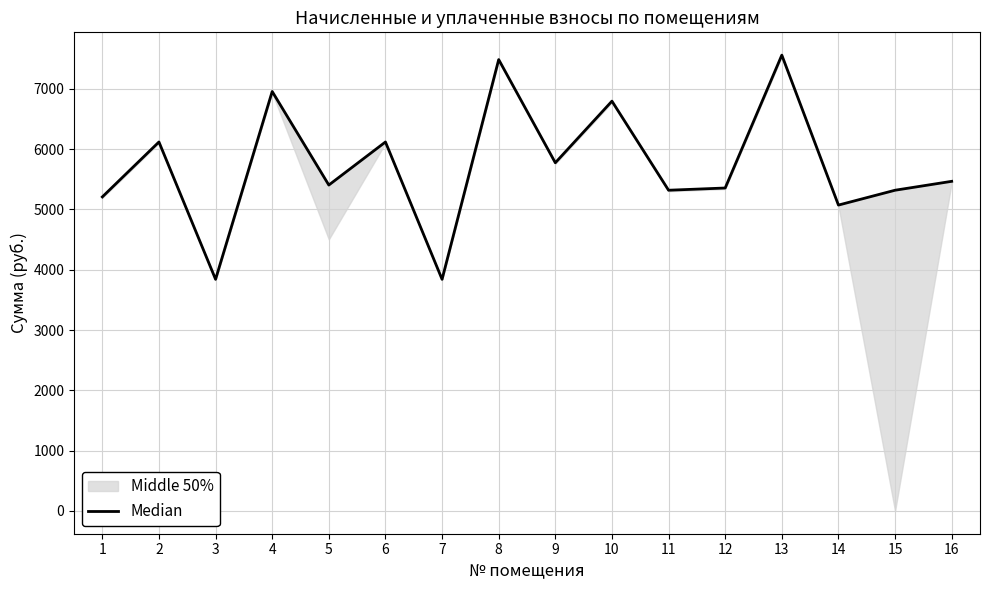

What value does the data have at 2?

6119.0